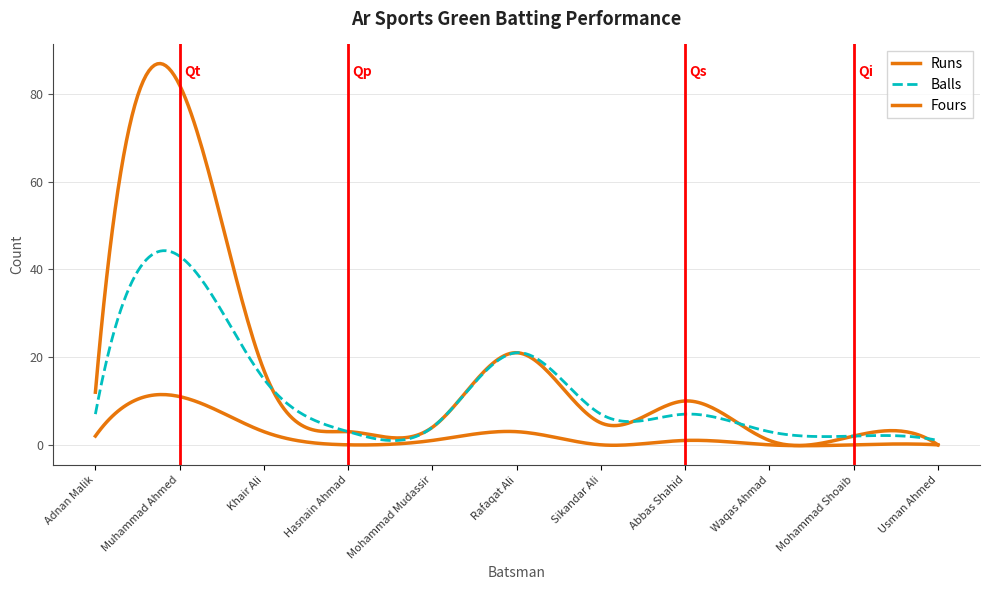

Rank the series by their maximum value, from lowest to highest.

Fours, Balls, Runs